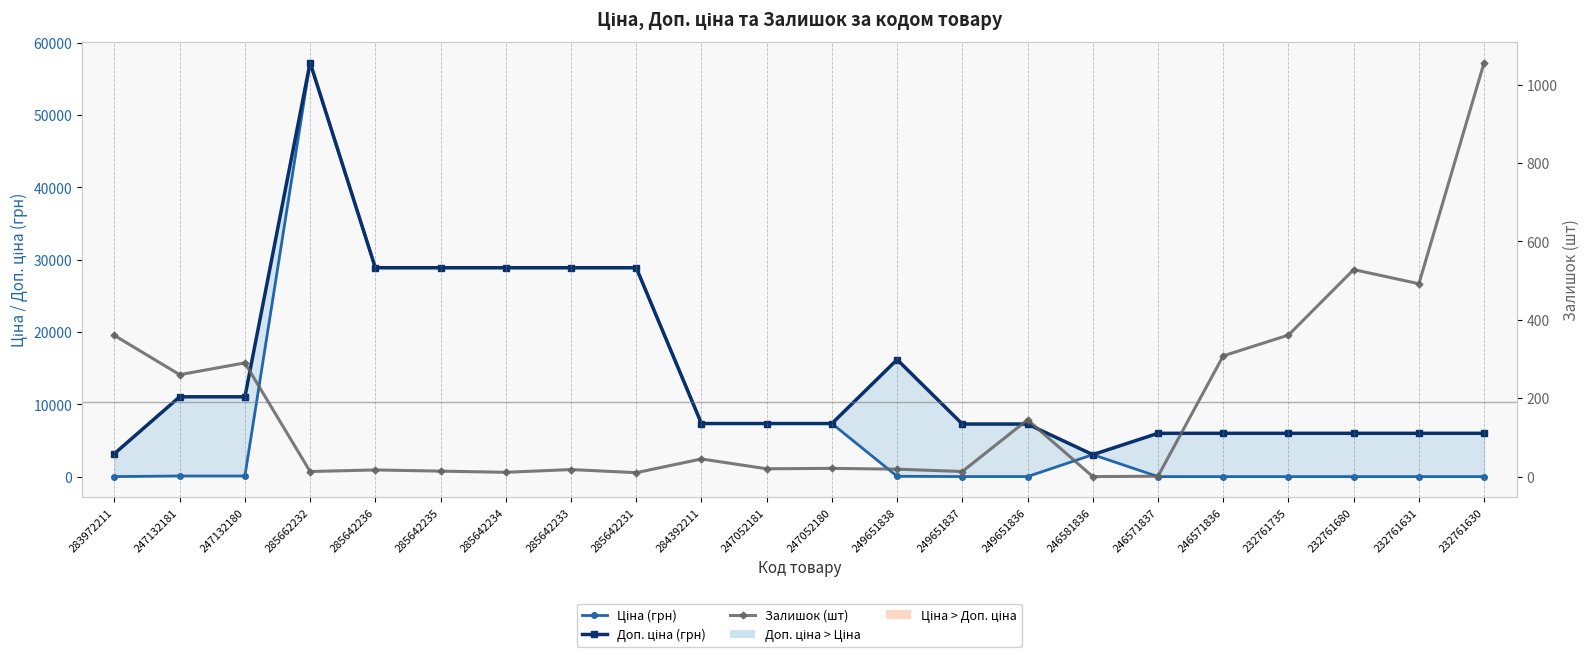

True or false: Залишок and Ціна cross at least once.

True